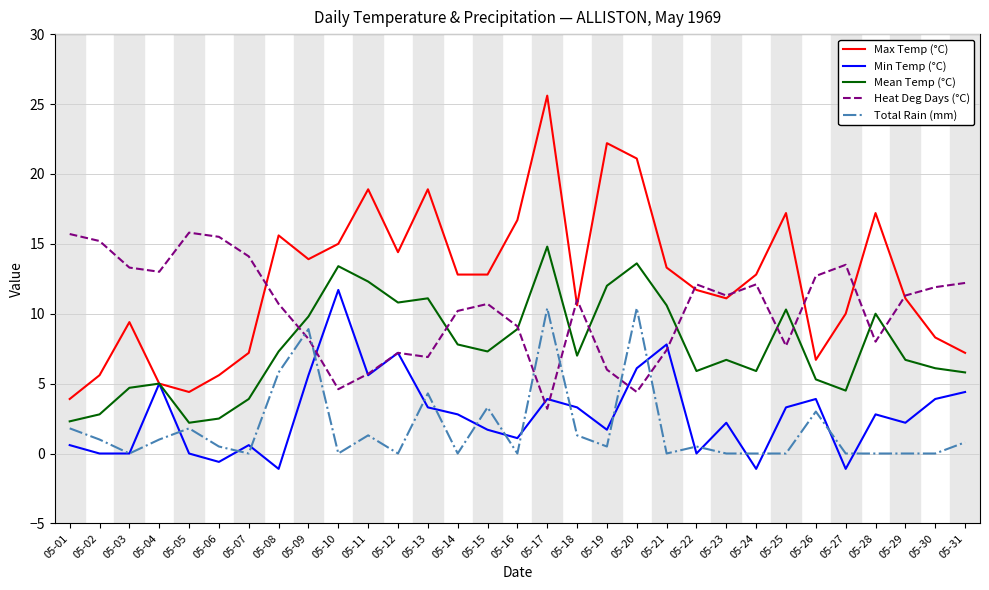

At how many categories does at least one series exceed 10?

31